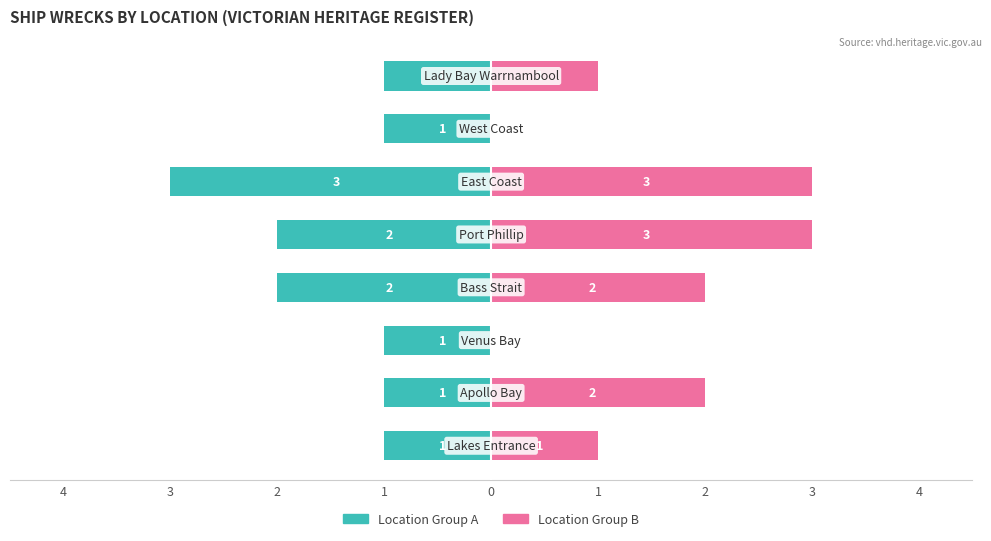

Count the Victorian Heritage Register (Group A) values in the range -2 to -1.

7